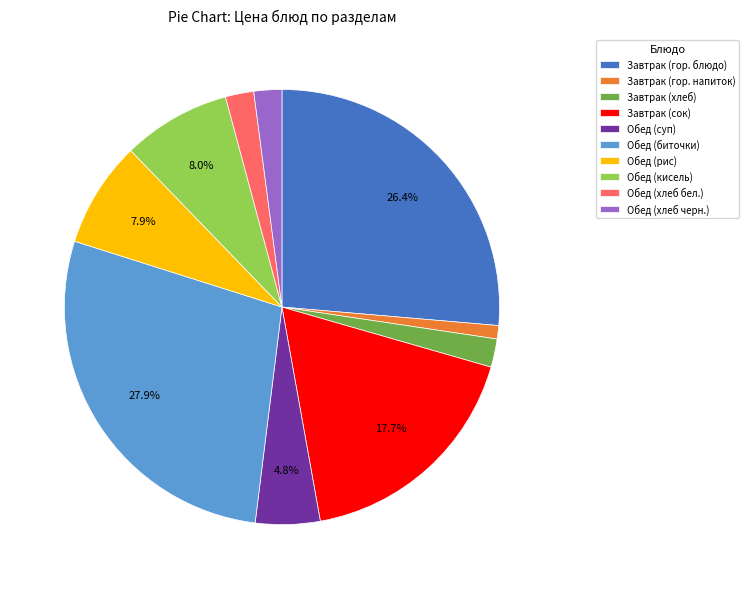

Combined, do Обед (рис) and Обед (биточки) account for over 50%?

No